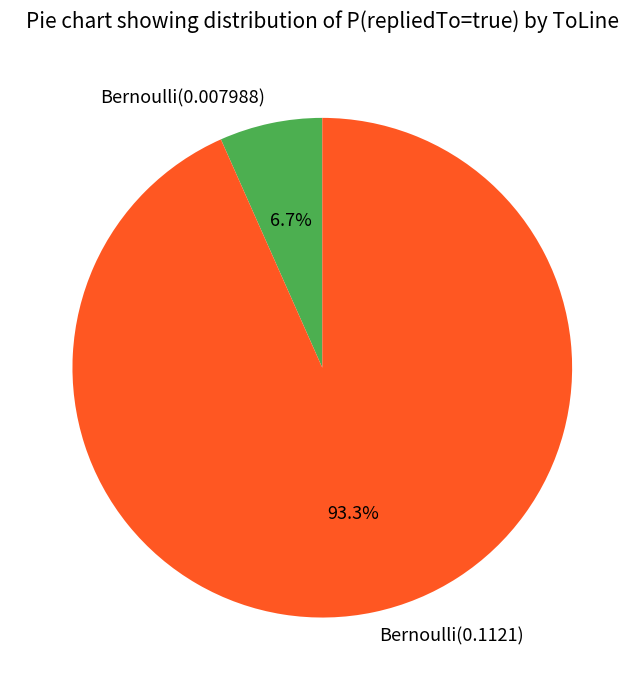

Which category accounts for the majority?

Bernoulli(0.1121)